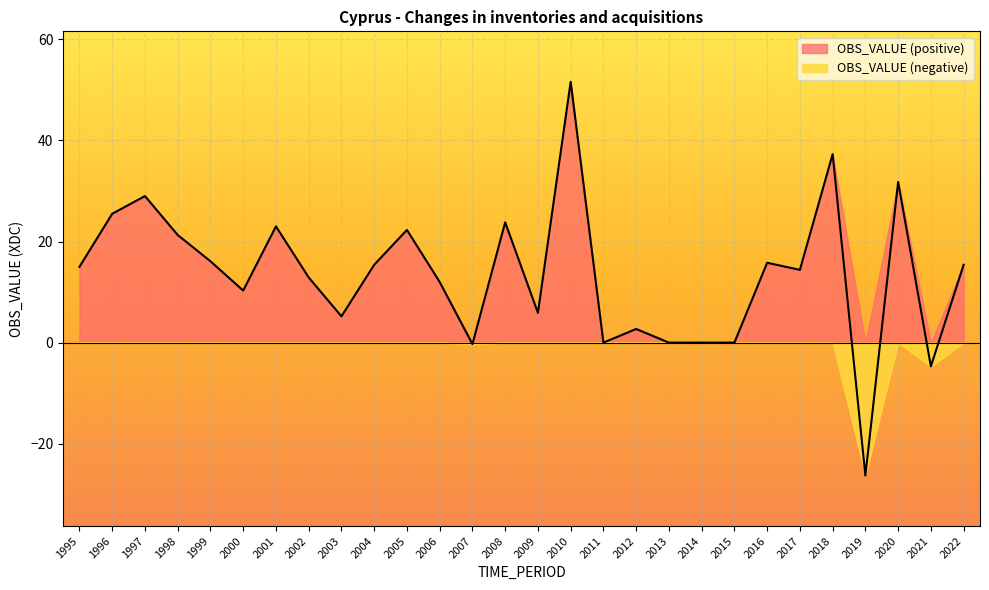

Is it true that the value at 2003 is 1.2?

False